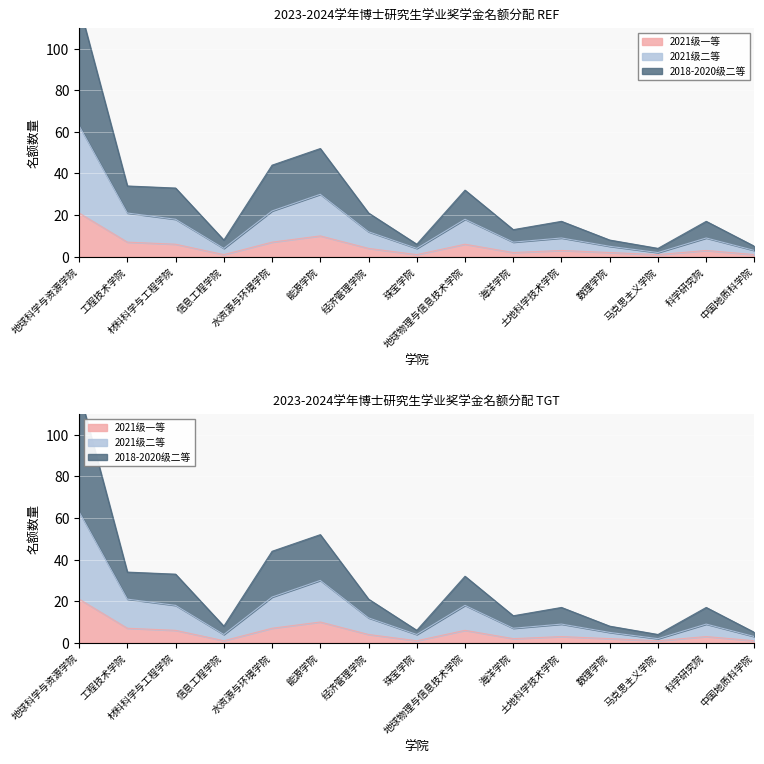

True or false: 2021级一等 and 2018-2020级二等 intersect in this chart.

False